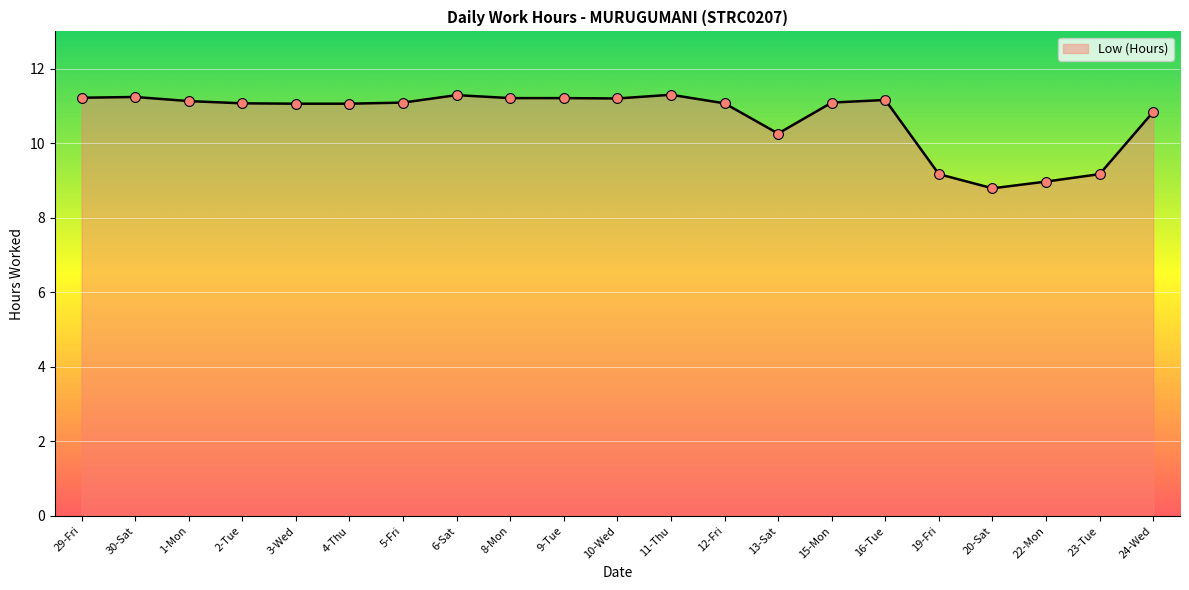

What is the ratio of the value at 13-Sat to the value at 8-Mon?

0.9